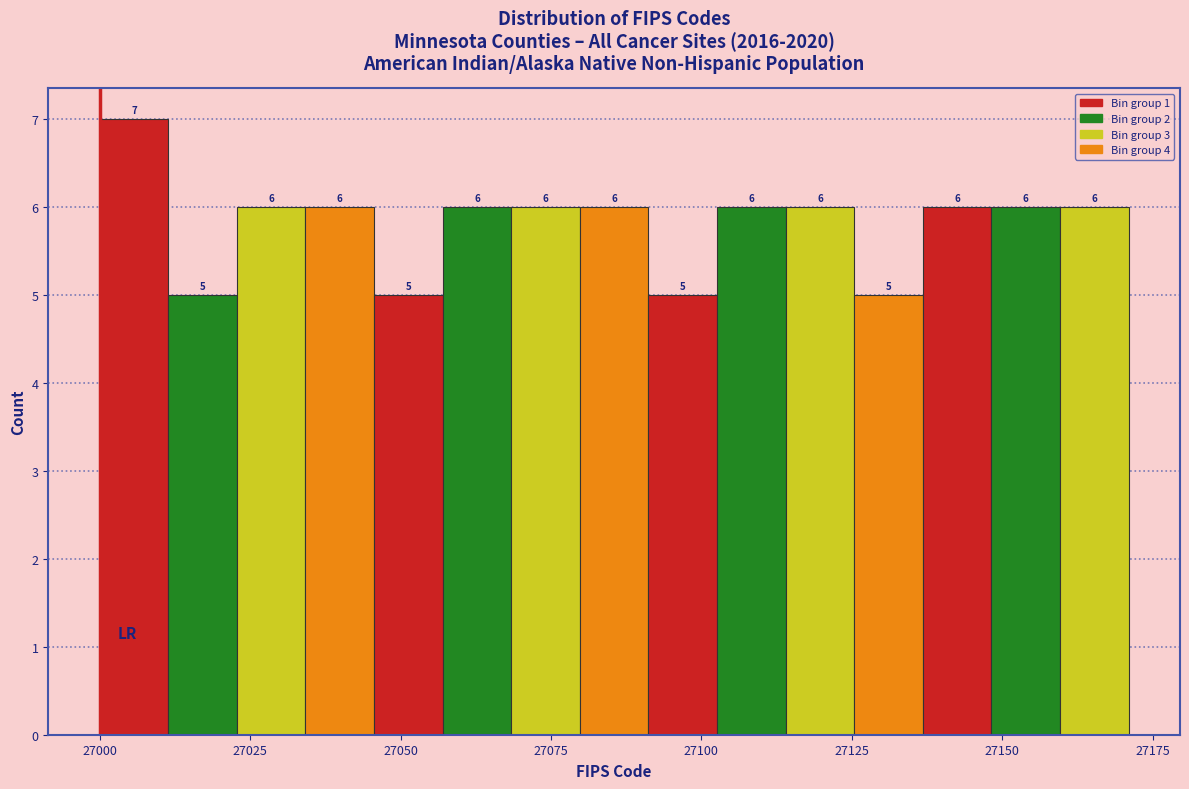

Around what value on the x-axis is the tallest bar? Give the approximate position of its centre, as read against the axis.

27005